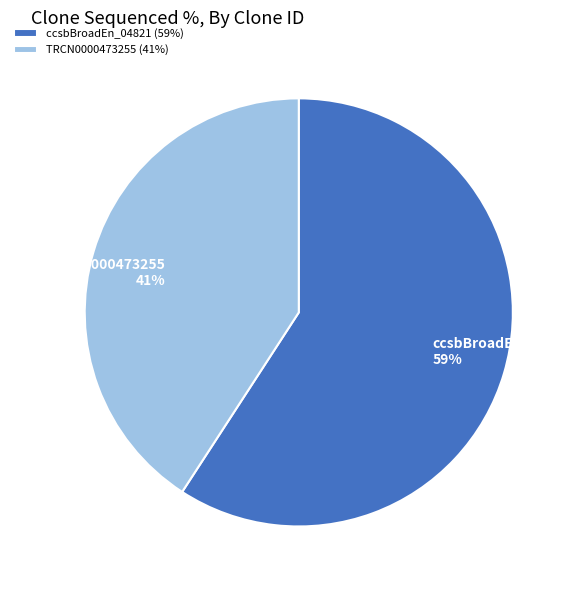

Rank the categories by value from lowest to highest.

TRCN0000473255 (41%), ccsbBroadEn_04821 (59%)